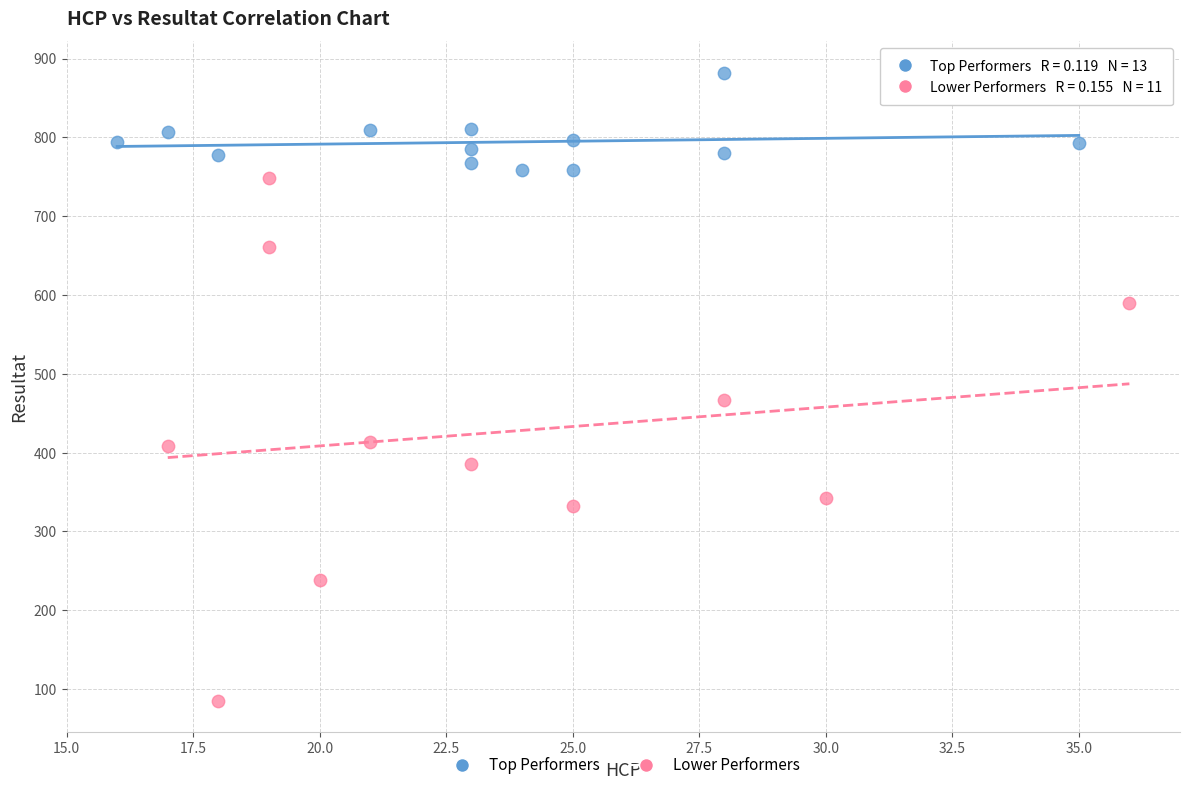

Which series contains the highest Y value?

Top Performers